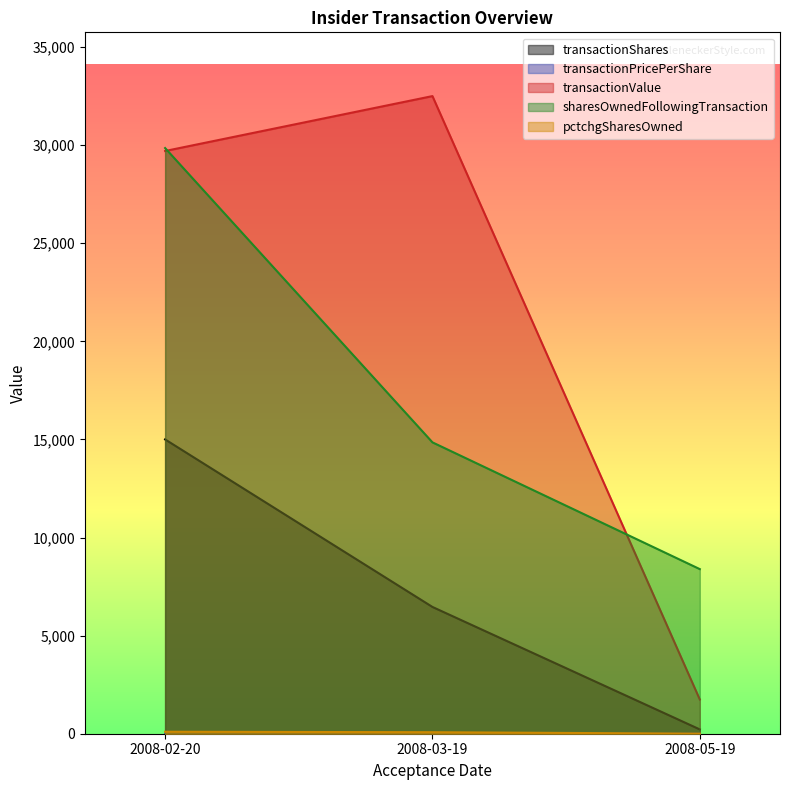

True or false: pctchgSharesOwned has a value of 77.0 at 2008-03-19.

True